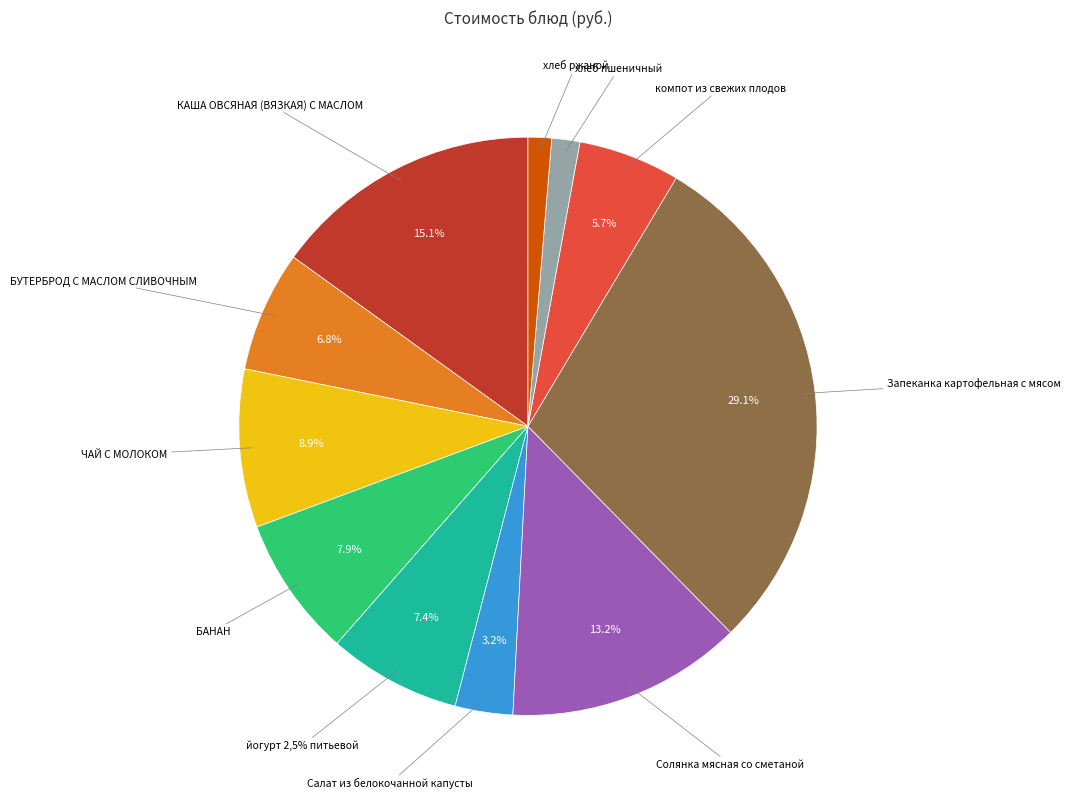

Do хлеб пшеничный and компот из свежих плодов together represent more than half of the pie?

No